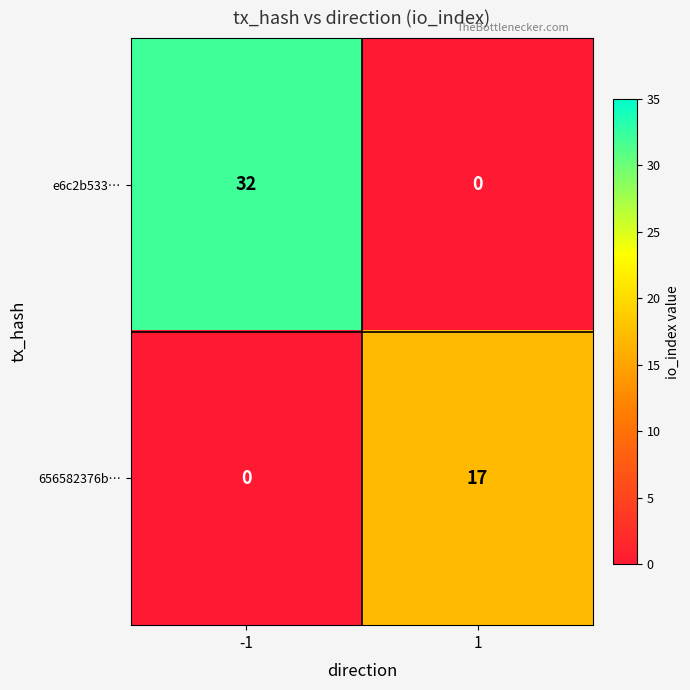

The 656582376b… series shows 27 at 1. True or false?

False